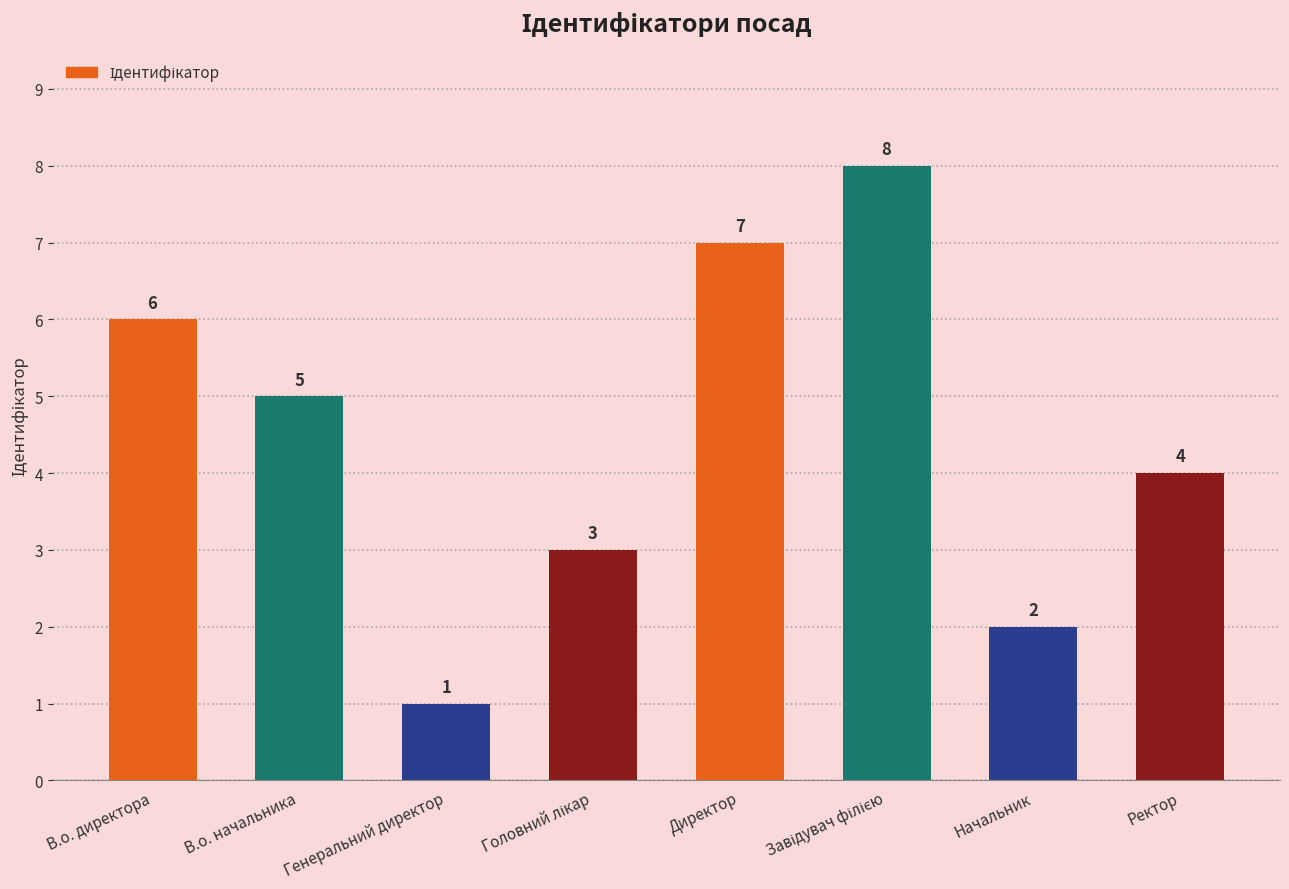

What is the maximum value shown in the chart?

8